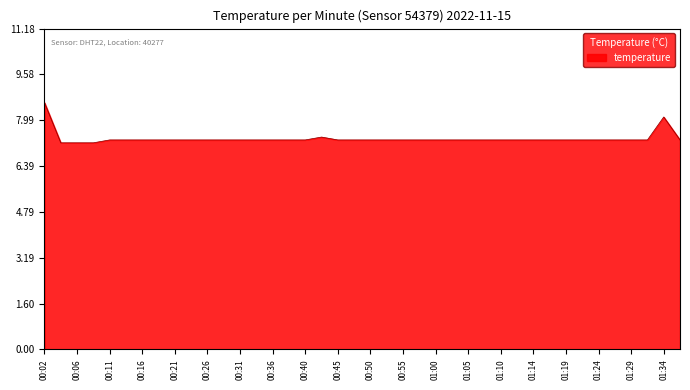

What is the difference between the maximum and minimum values?

1.4